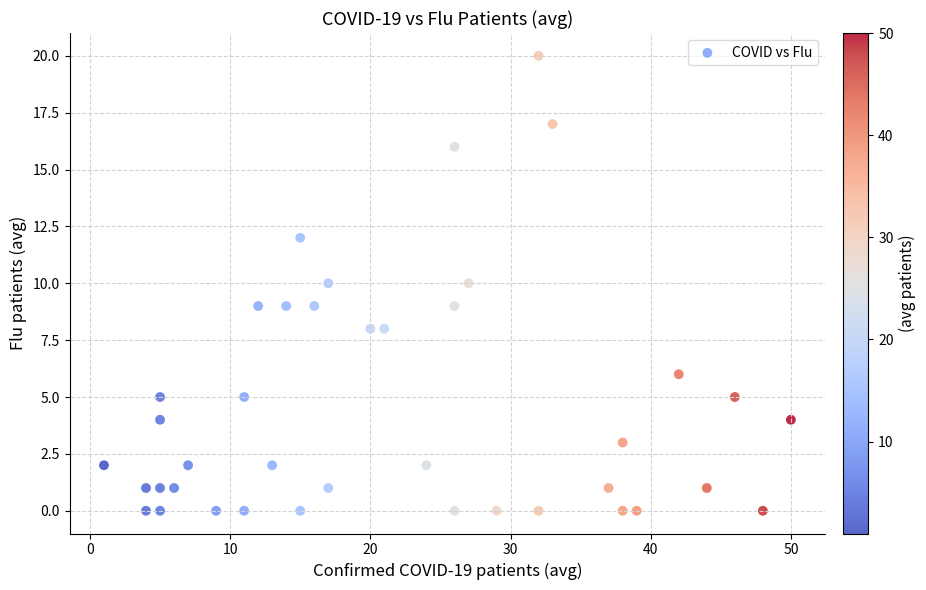

What is the range of Y values (max minus min)?

20